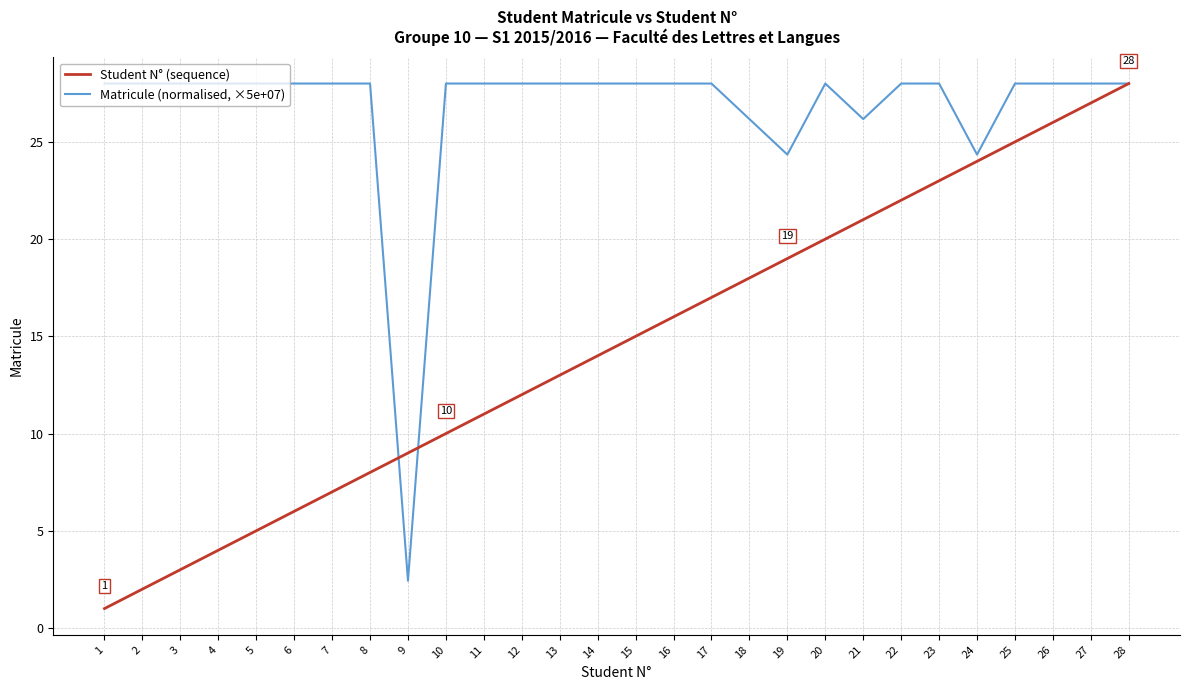

The Matricule (normalised, ×5e+07) series shows 28.0 at 11. True or false?

True